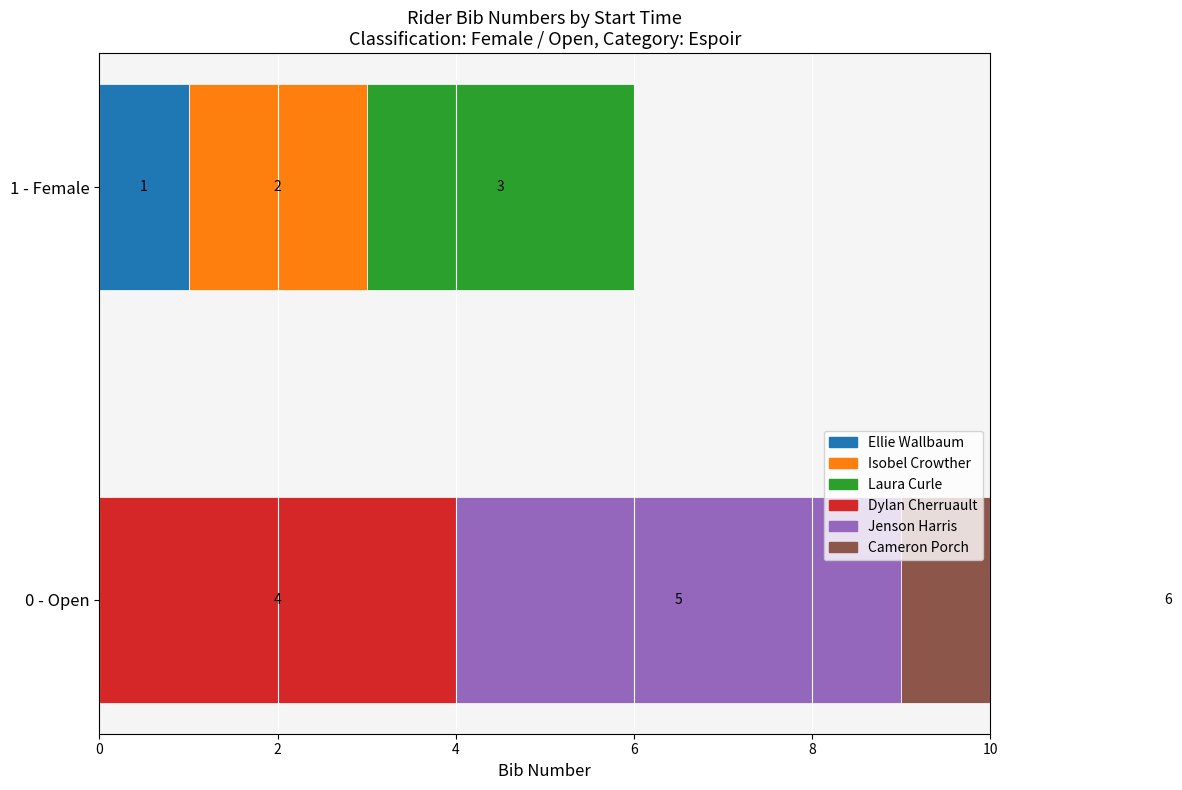

The value of Ellie Wallbaum at 1 - Female is 0. True or false?

False